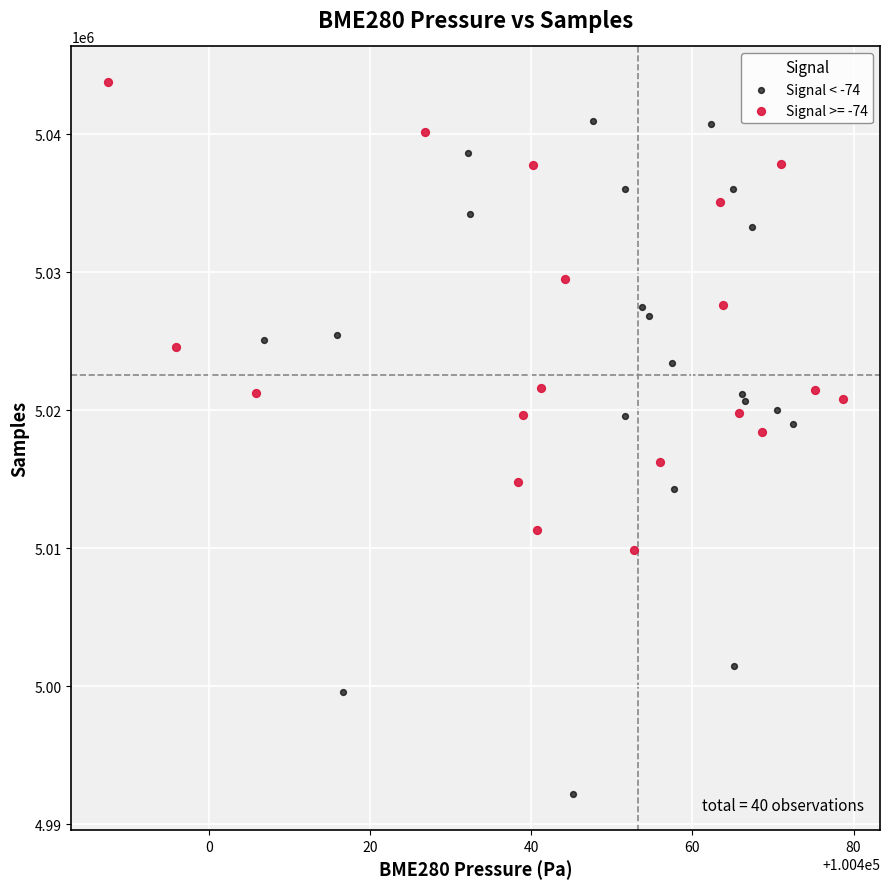

Which series reaches the maximum Y coordinate?

Signal >= -74